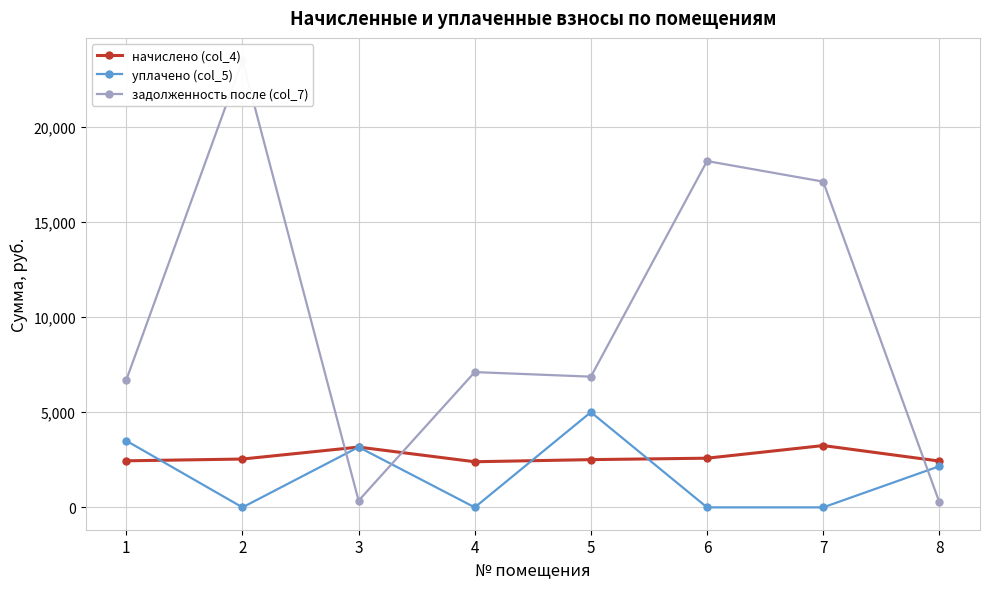

Which category has the lowest value across all series?

2